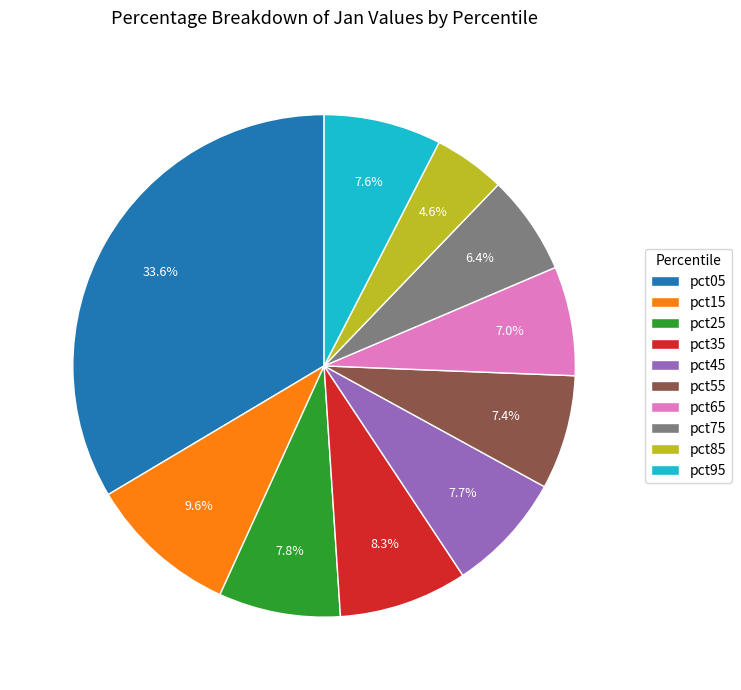

Which slice is the smallest?

pct85